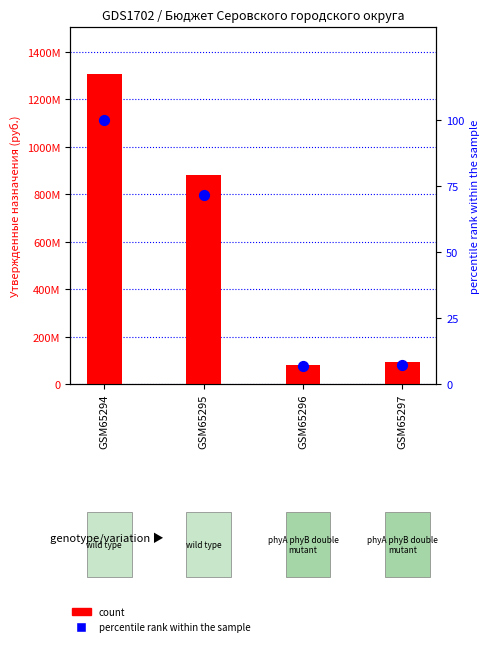

What are all the series names shown in the legend?

count, percentile rank within the sample